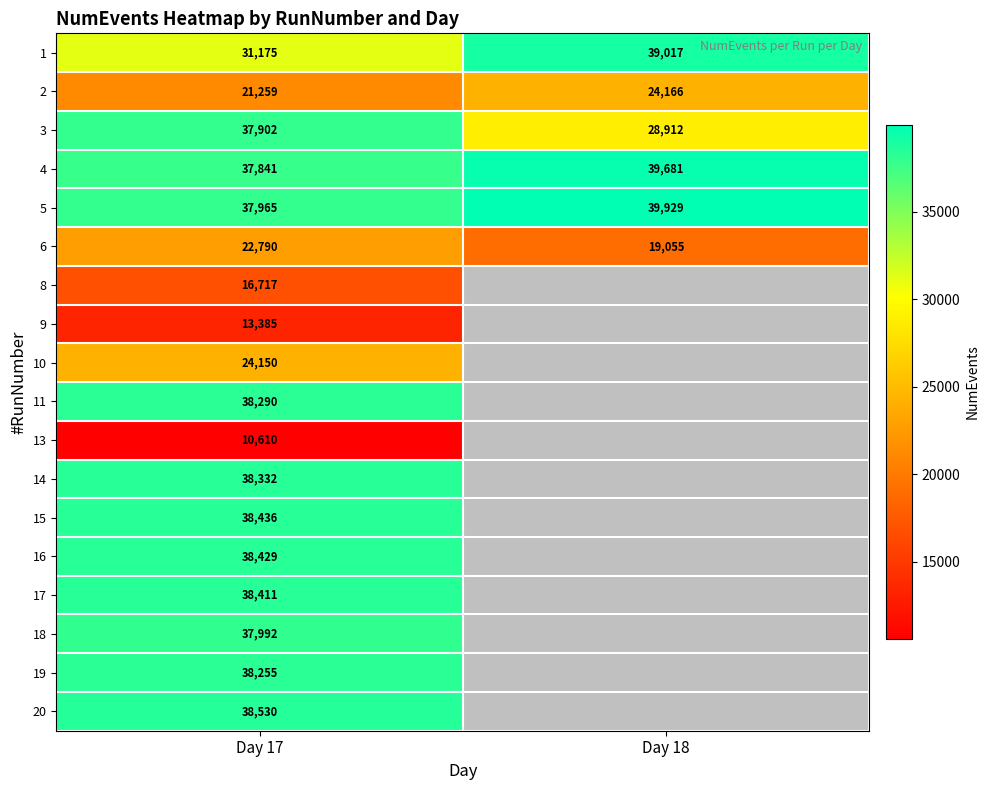

How many data points does each series have?

2